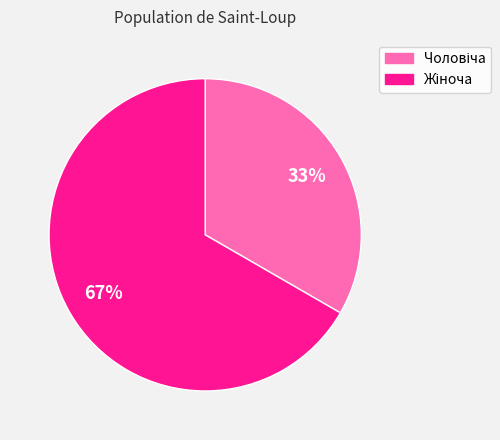

Does any single category account for the majority?

Yes